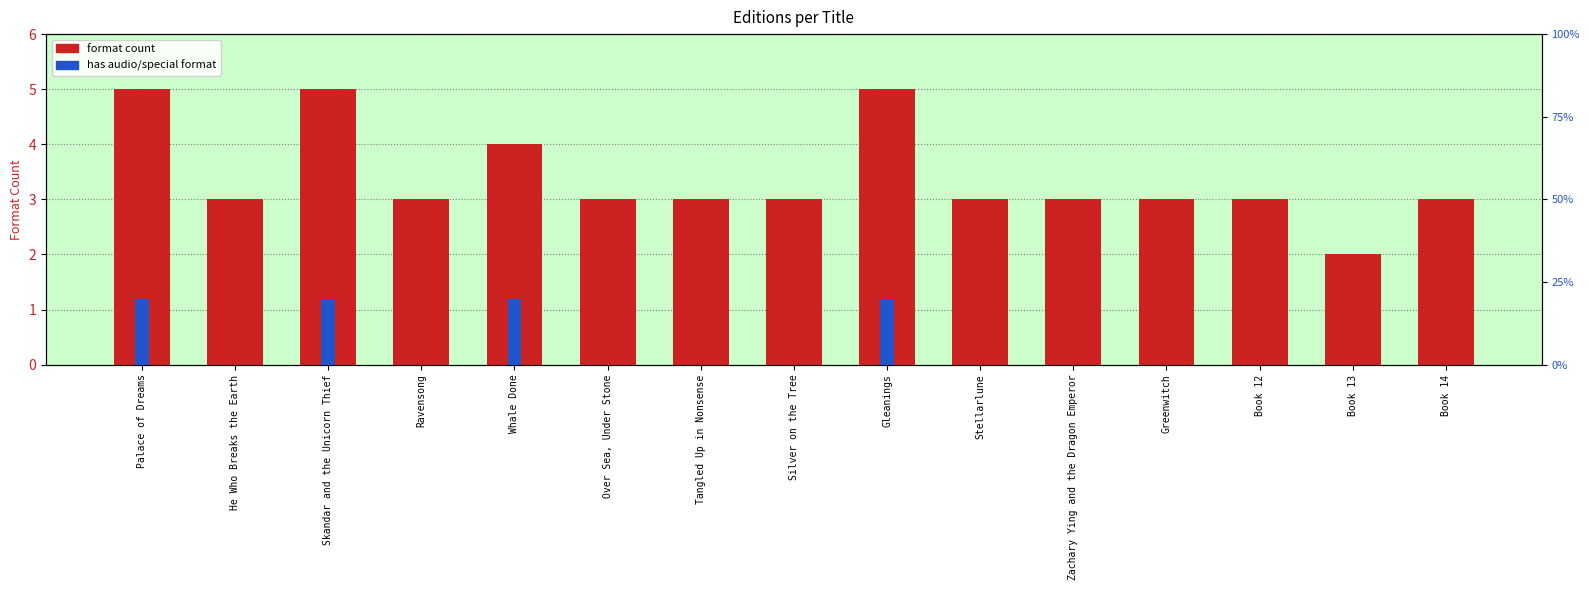

How many values in the has special format series exceed 0?

4